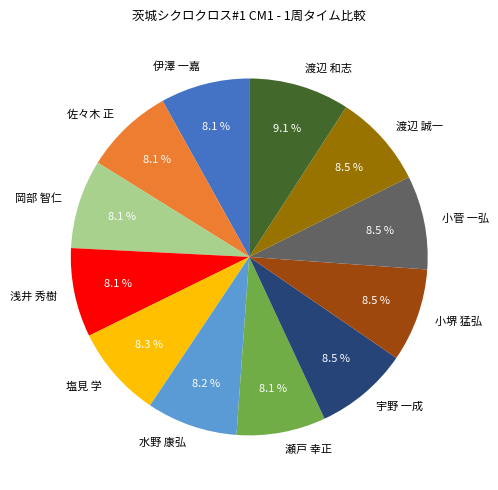

Is it true that 伊澤 一嘉 is 1% of the pie?

False